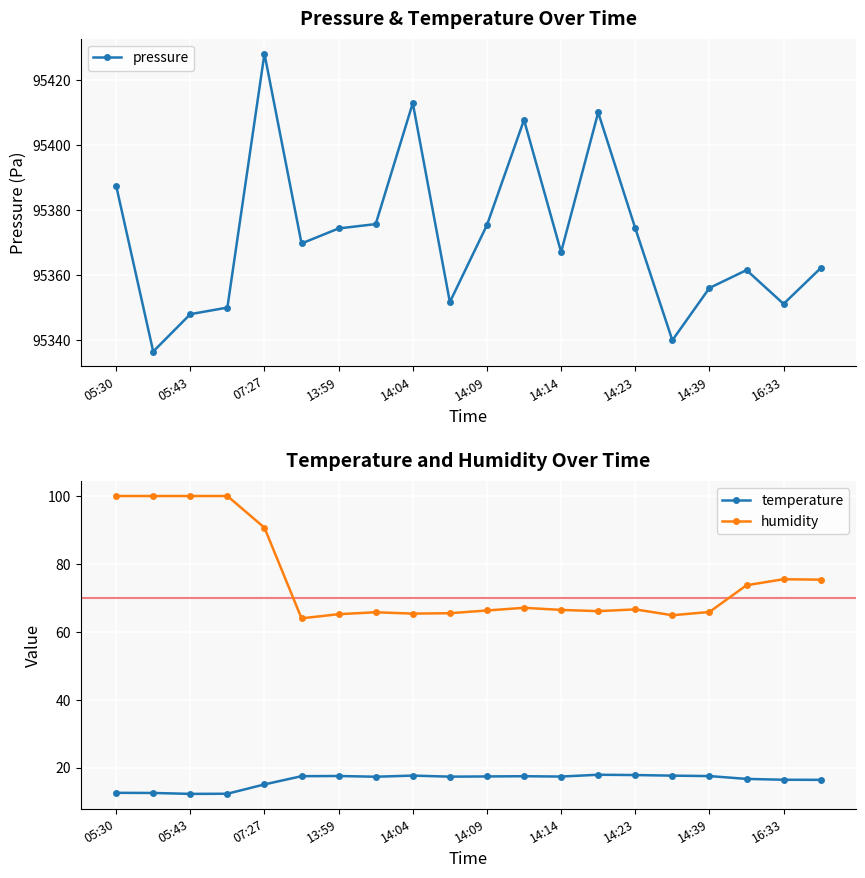

What is the highest value of the pressure series?

95428.2